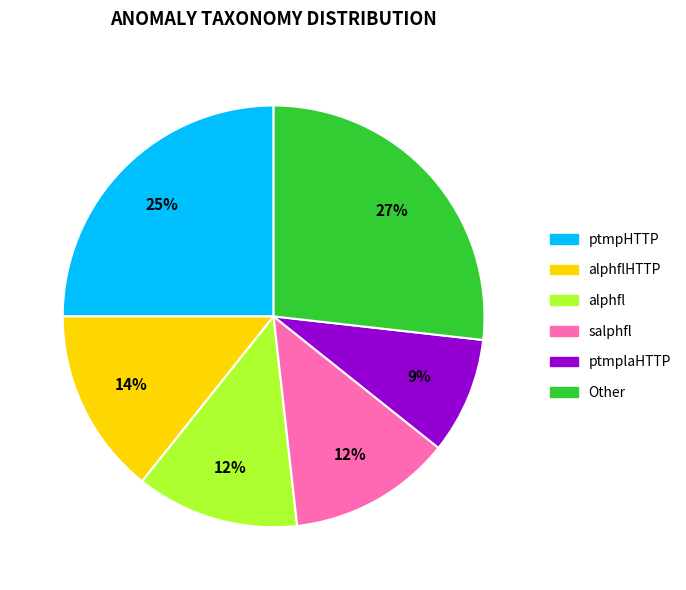

How many slices are in this pie chart?

6